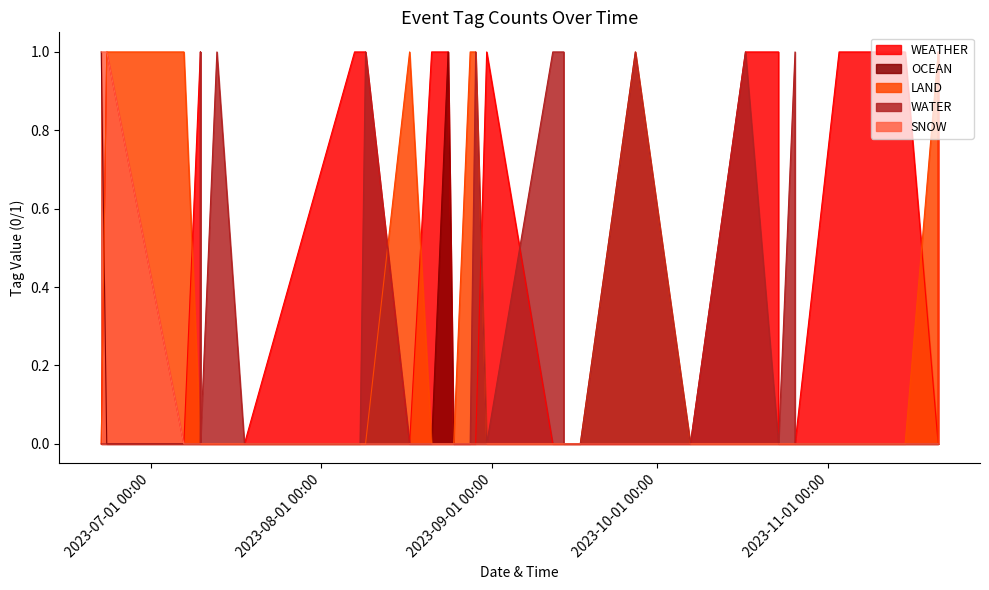

Count the WATER values in the range 0 to 1.

40